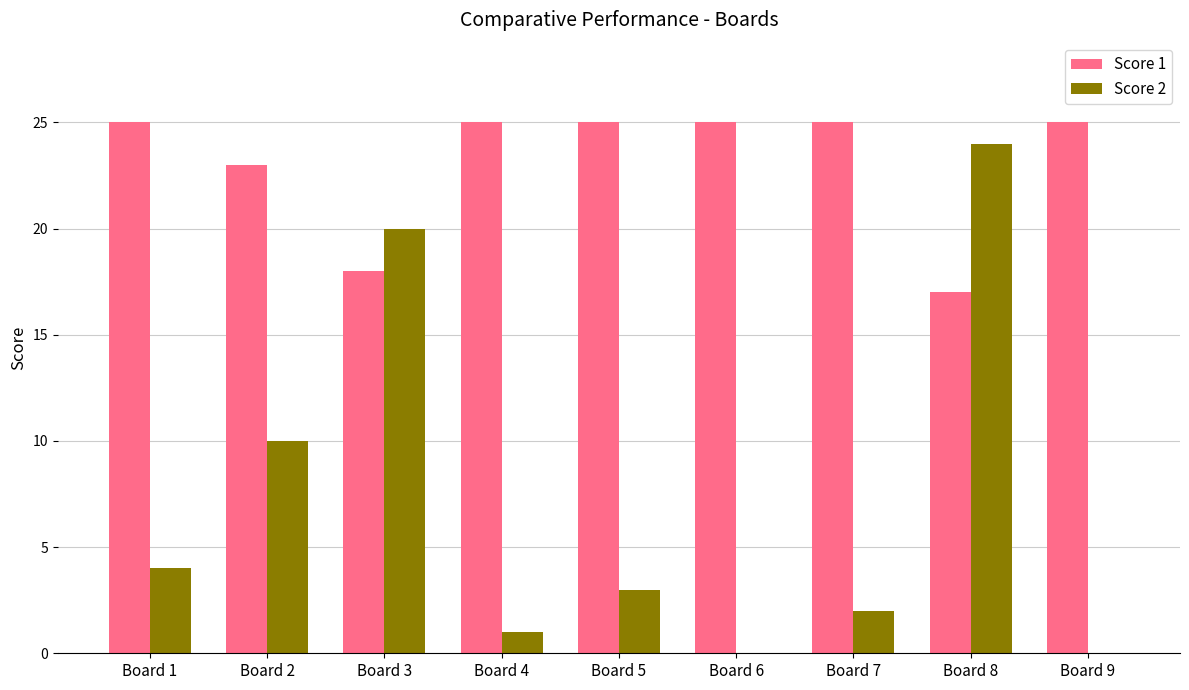

What are all the series names shown in the legend?

Score 1, Score 2